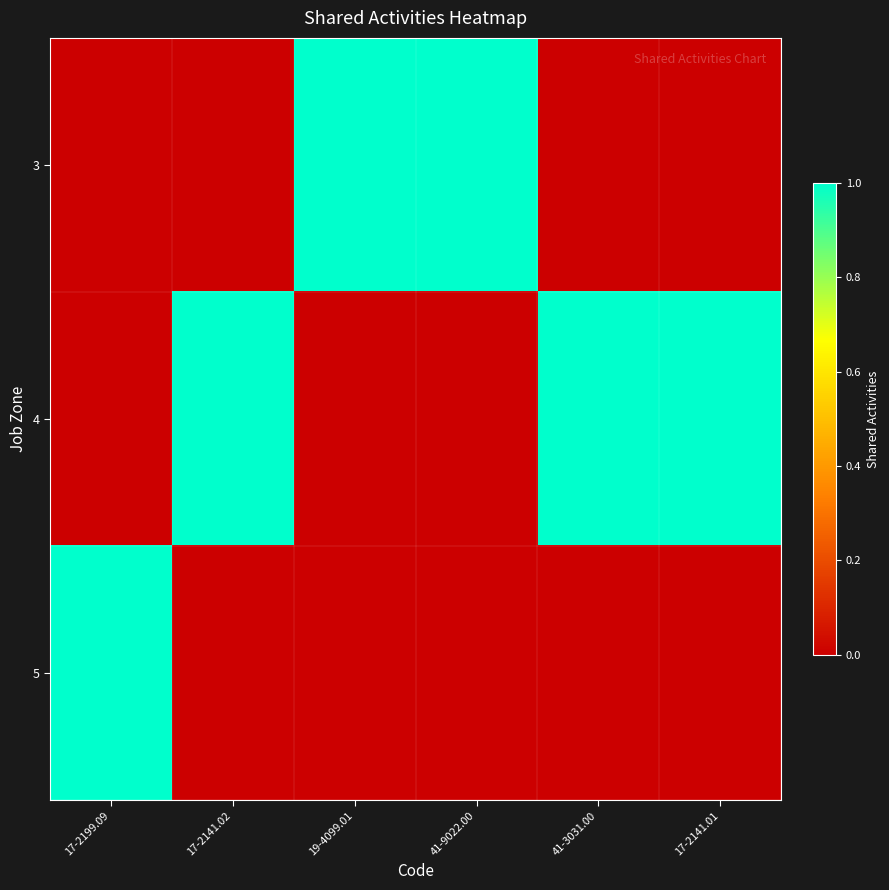

Which series has the widest spread of values?

3